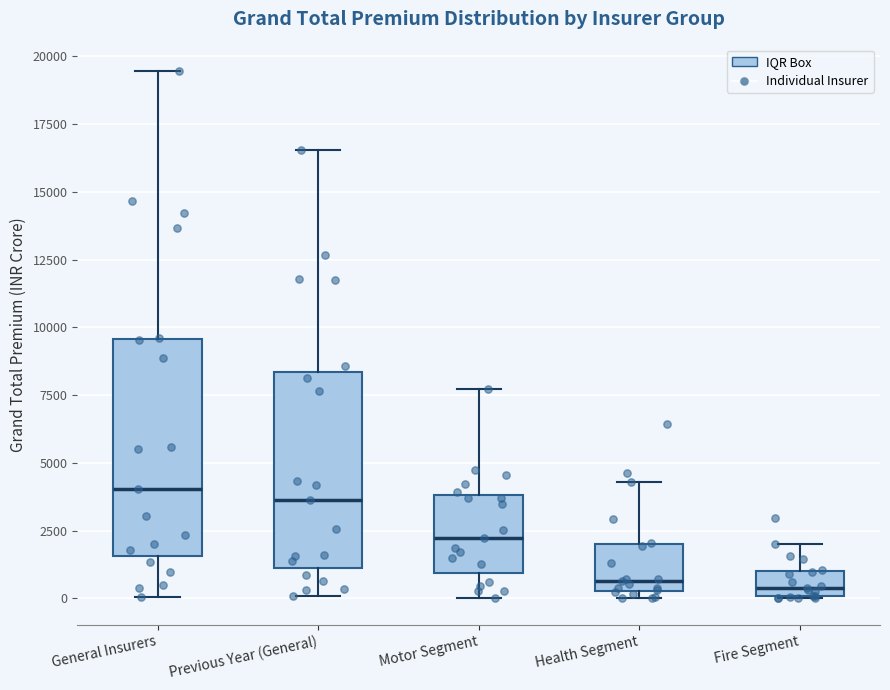

Comparing the boxes themselves (not the whiskers), which one is the tallest?

General Insurers